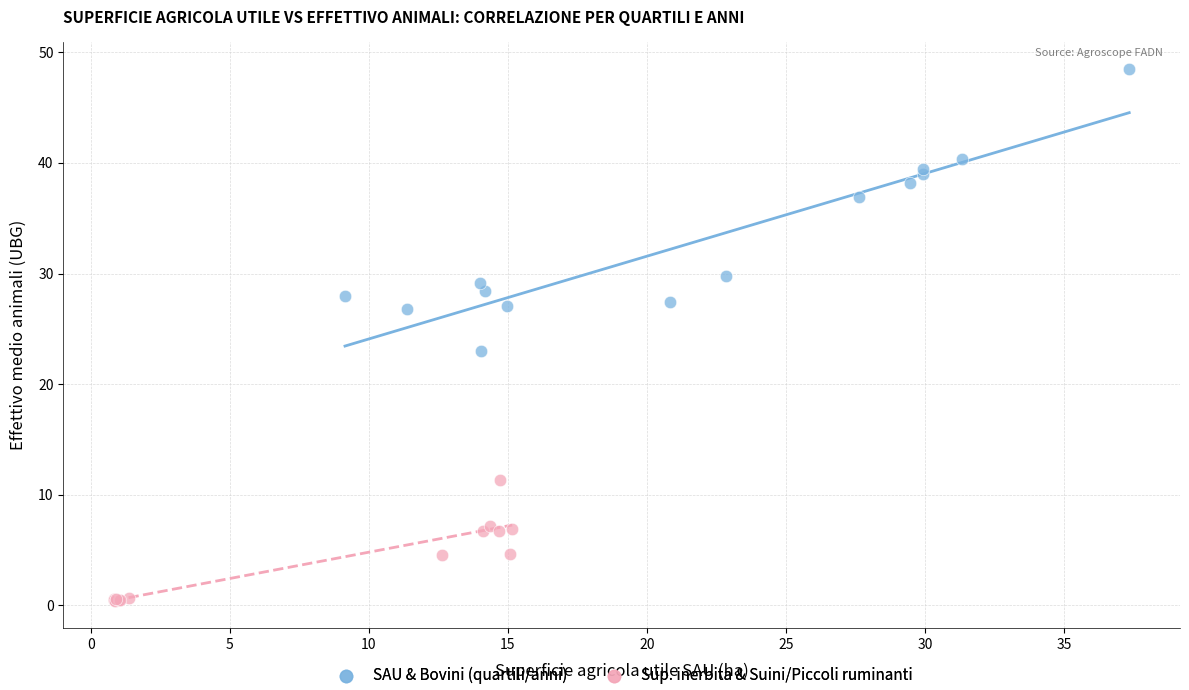

Which series contains the highest Y value?

SAU & Bovini (quartili/anni)